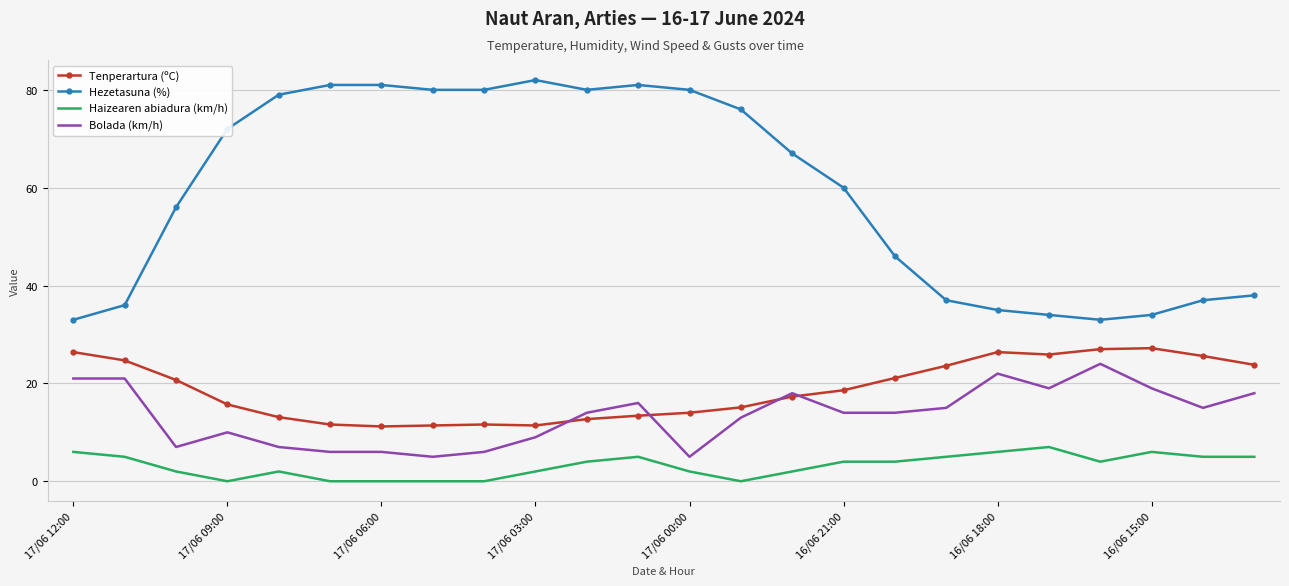

Which series has the largest total across all categories?

Hezetasuna (%)